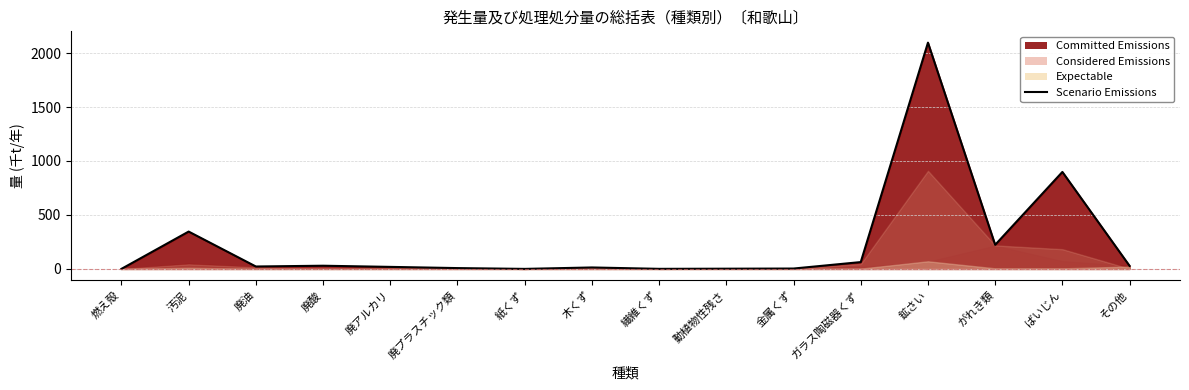

What is the average value?

234.6